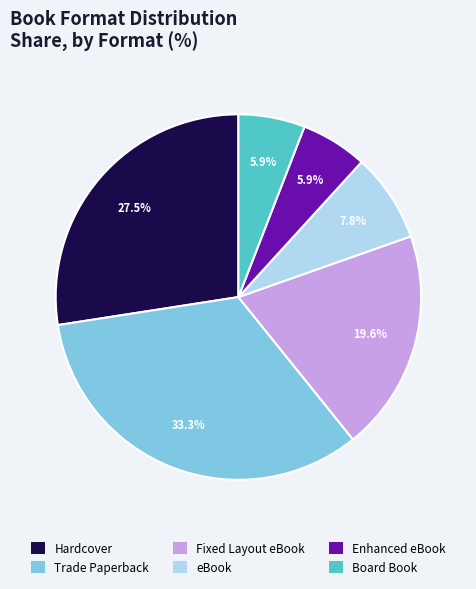

Count the number of slices in the pie.

6